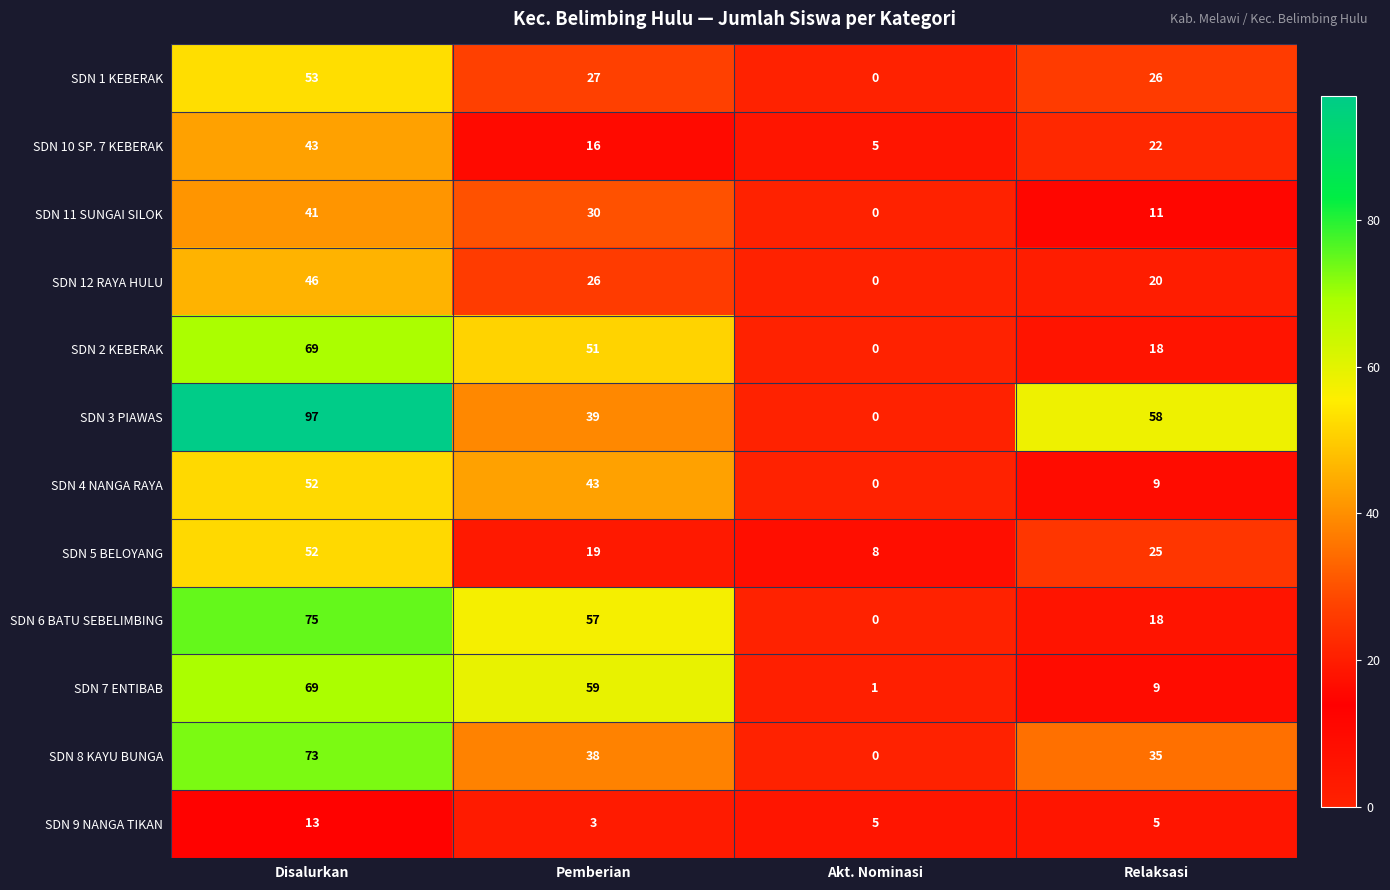

Rank the categories by SDN 10 SP. 7 KEBERAK value from lowest to highest.

Akt. Nominasi, Pemberian, Relaksasi, Disalurkan